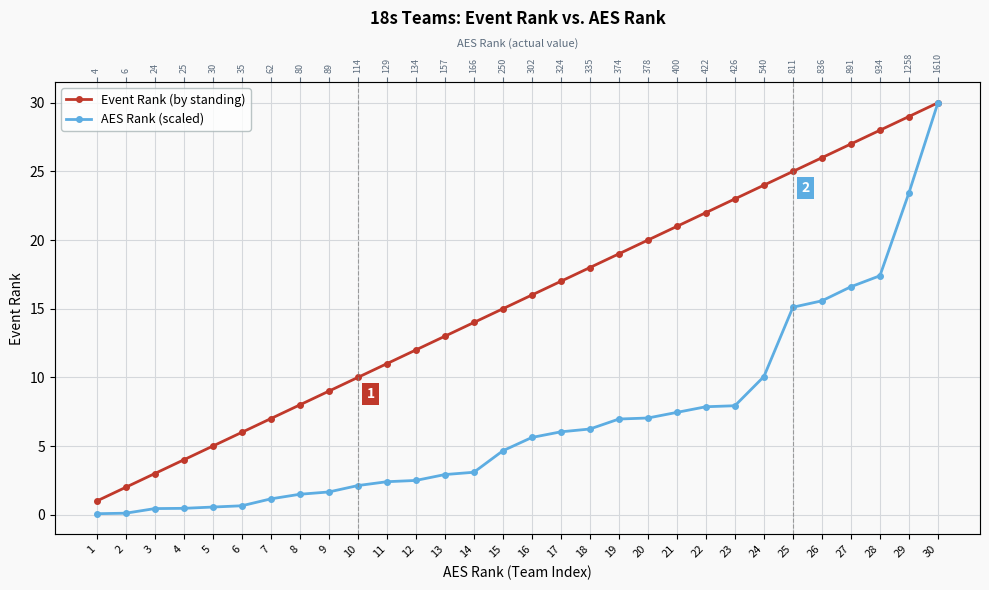

How many values in the AES Rank (scaled) series are below 5?

15